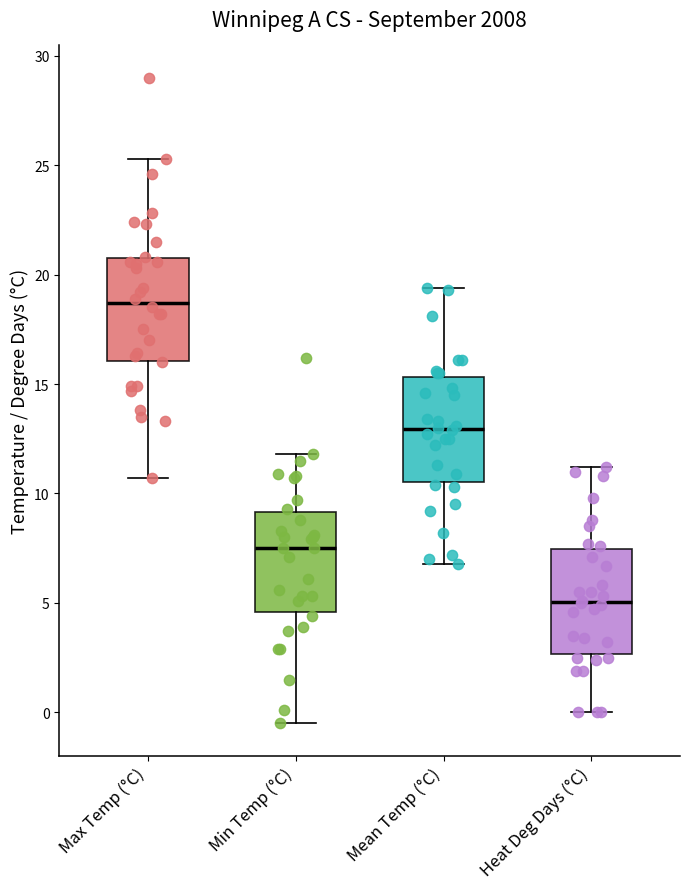

Which box's median line is the lowest?

Heat Deg Days (°C)